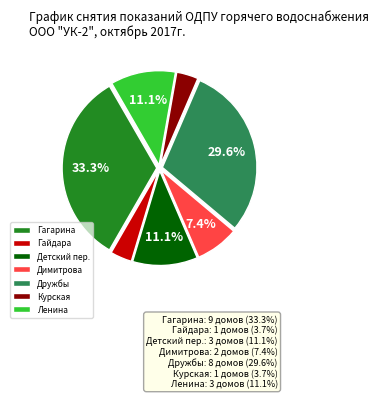

True or false: Димитрова accounts for 1% of the total.

False